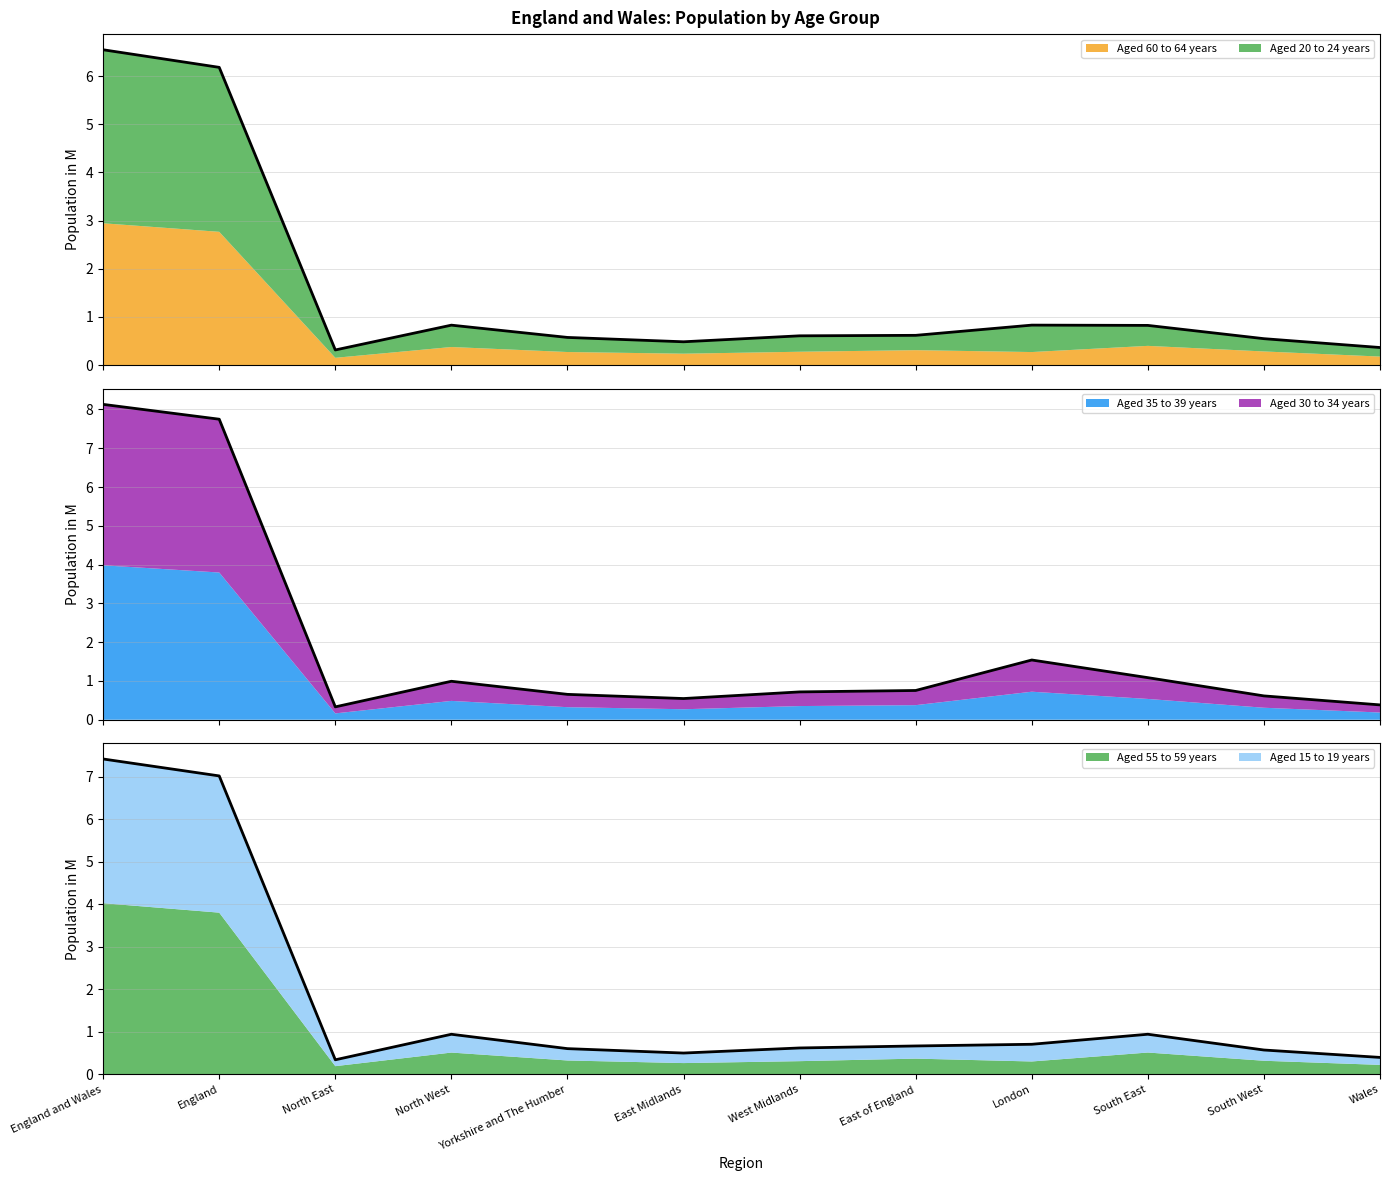

What is the value of the 1st point from the left?

7.4